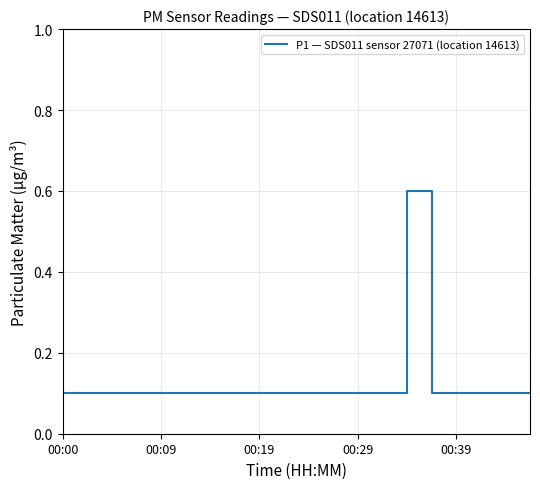

What is the difference between the maximum and minimum values?

0.5